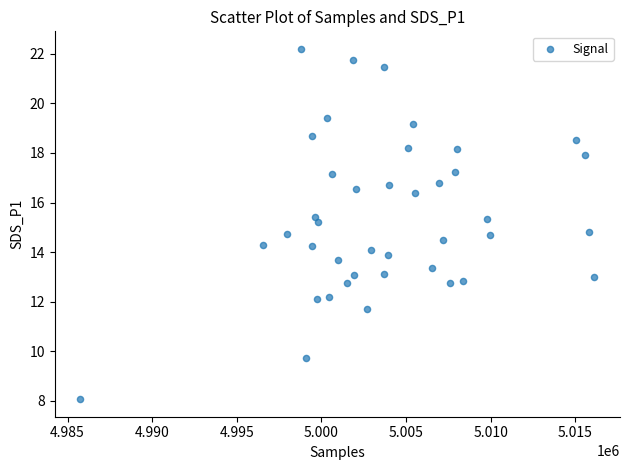

What is the range of X values (max minus min)?

30366.0